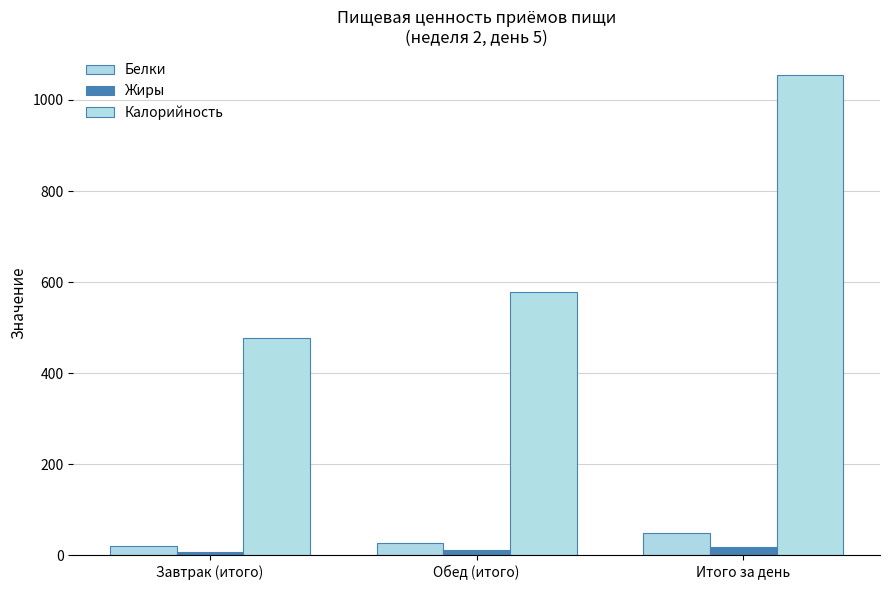

What is the total value across all series at Завтрак (итого)?

505